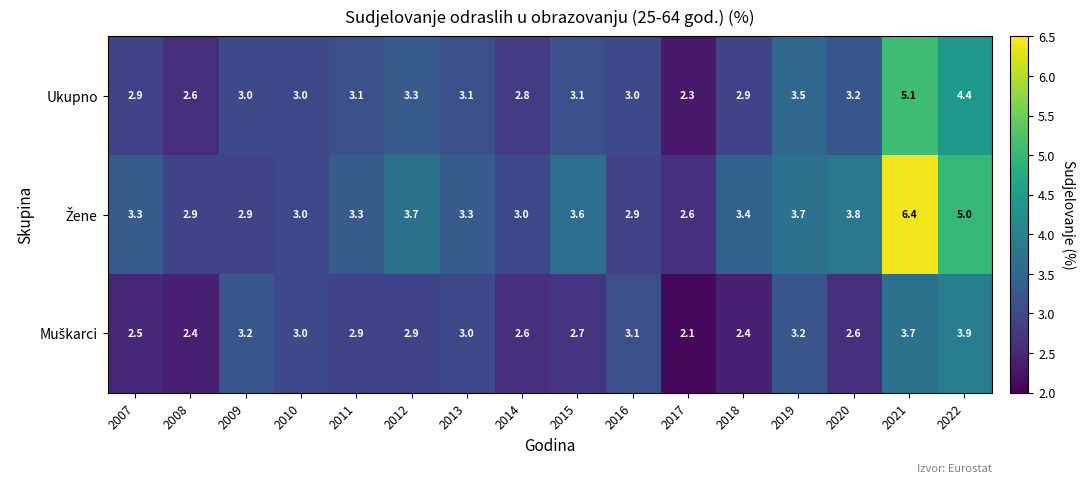

Which category has the lowest value across all series?

2017